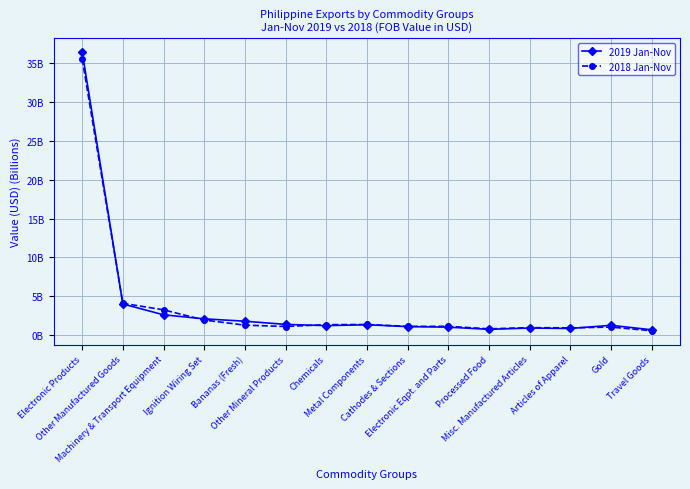

Which series has the largest range (max minus min)?

2019 Jan-Nov